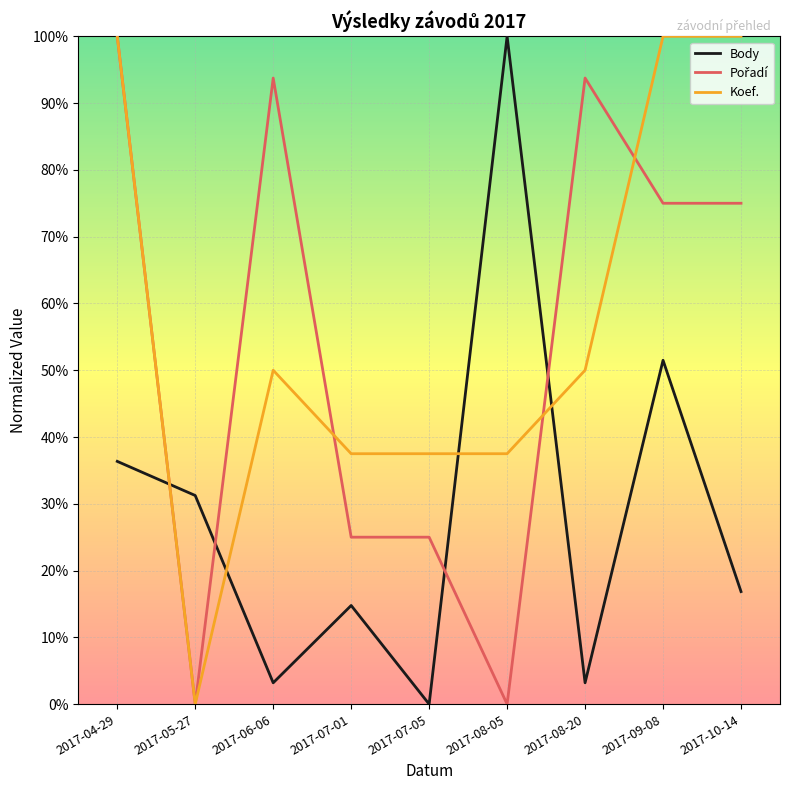

Which series has the widest spread of values?

Body